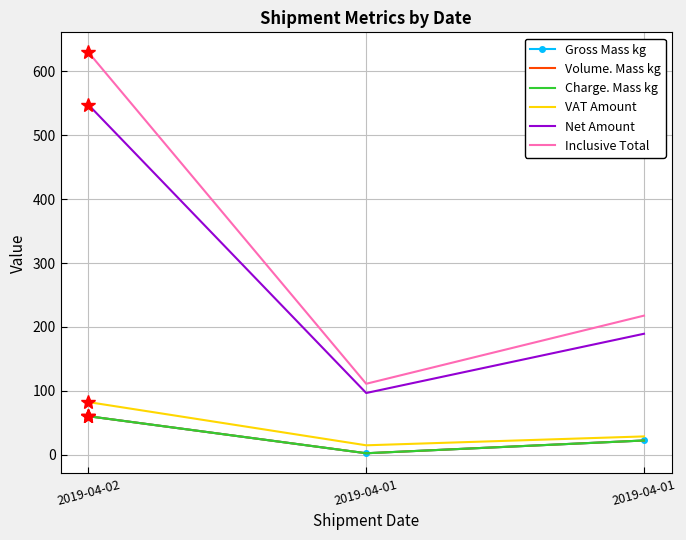

Between 2019-04-01 and 2019-04-01, which is larger?

2019-04-01